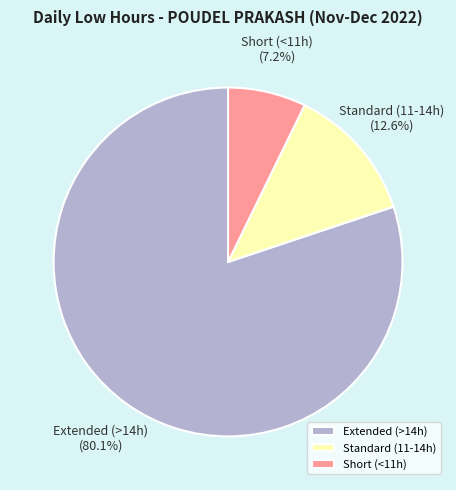

How many slices are in this pie chart?

3